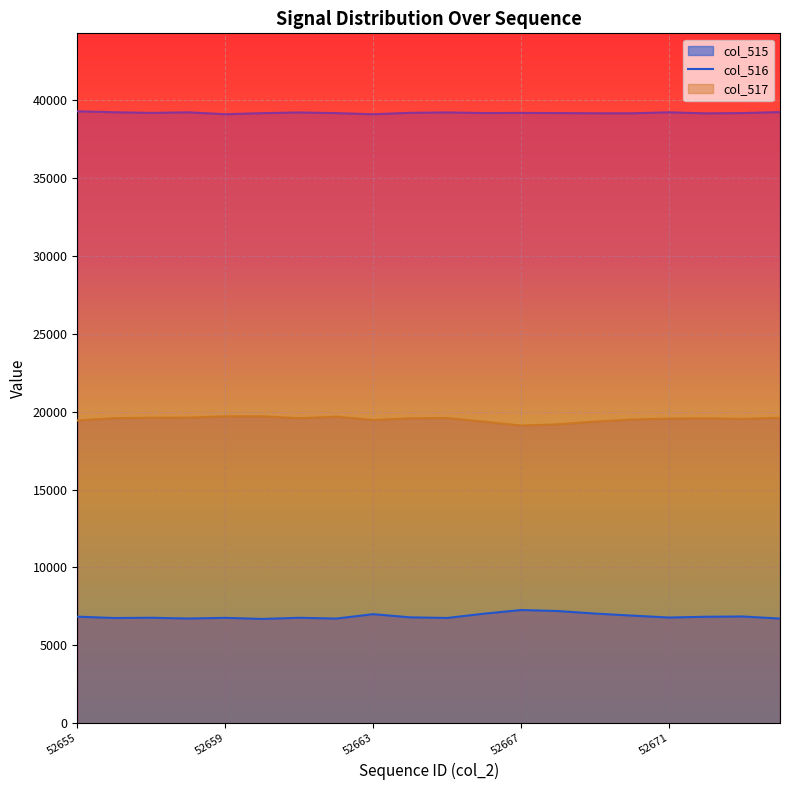

Is it true that col_516 equals 19183 at 52668?

True